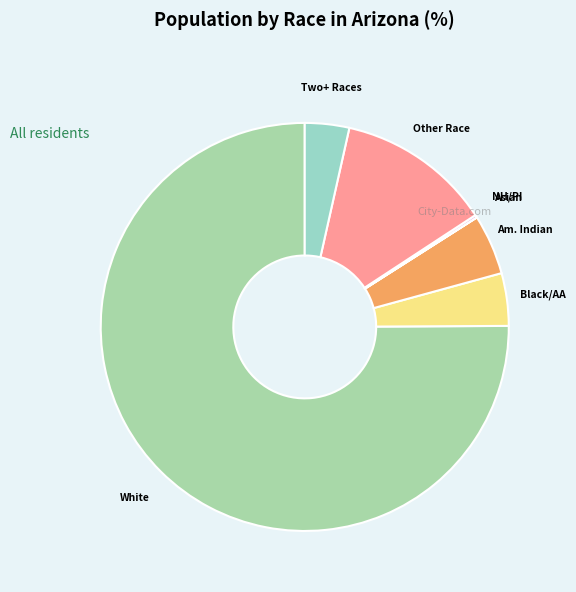

Which slice is the largest?

White alone